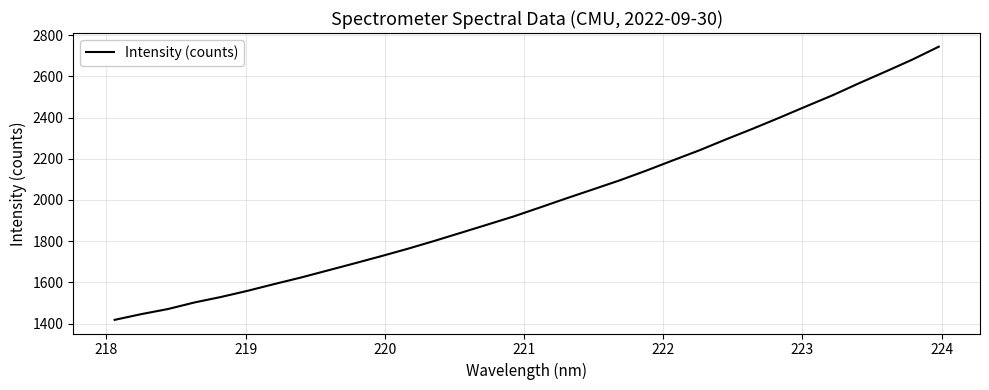

Does the chart have visible grid lines?

Yes